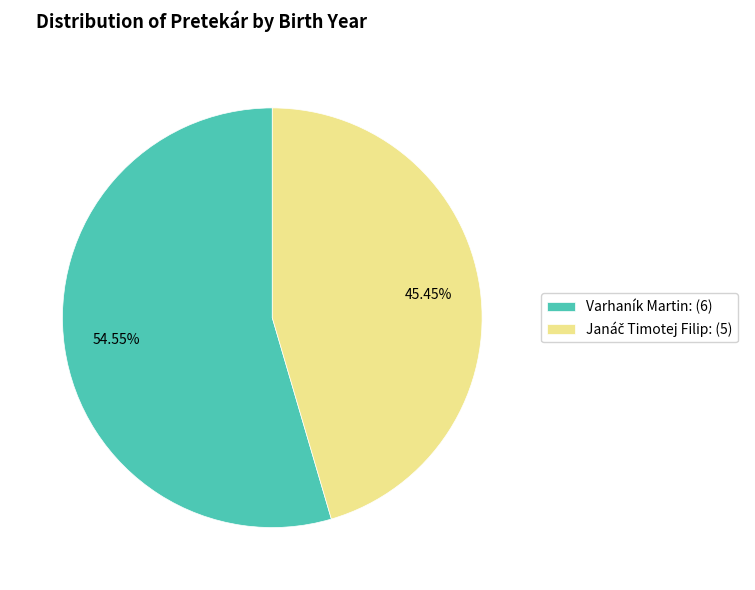

Is Varhaník Martin: (6) the majority of the pie?

Yes